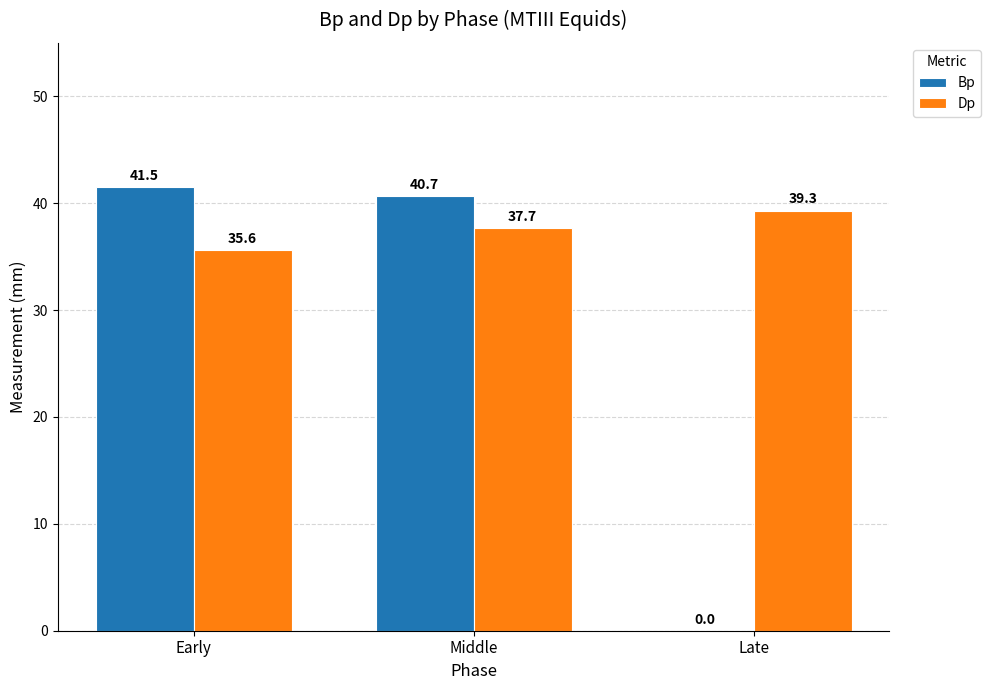

Which series changed the most between Early and Late?

Bp